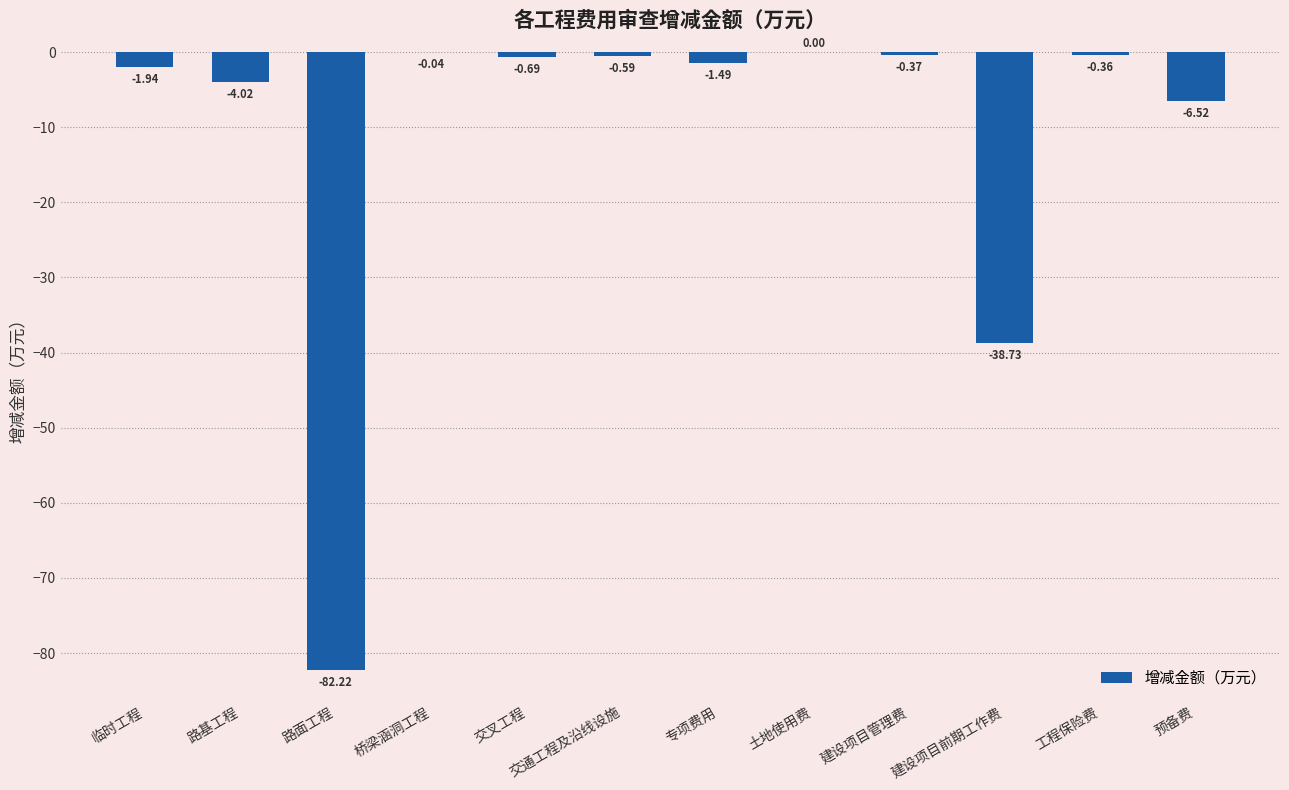

What is the change in value from 交通工程及沿线设施 to 工程保险费?

+0.2